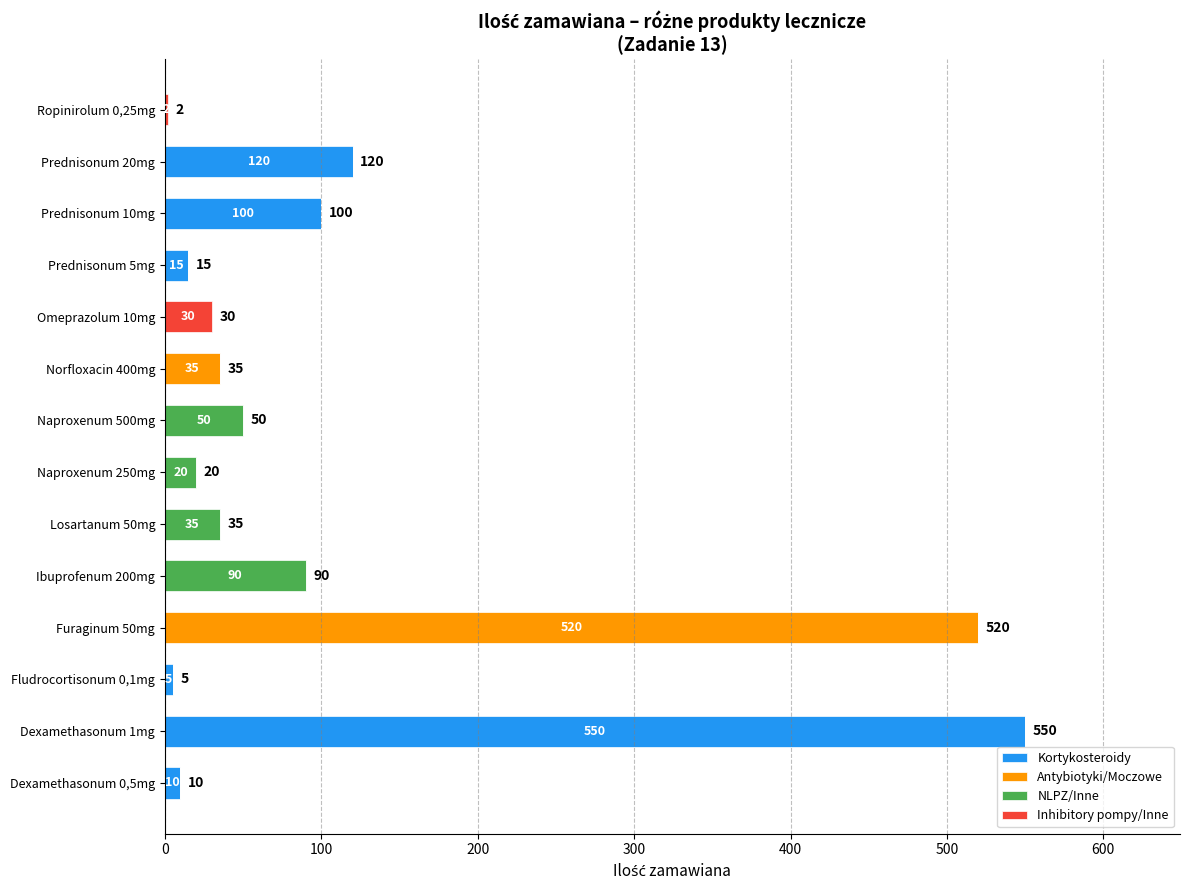

What is the maximum value for Kortykosteroidy?

550